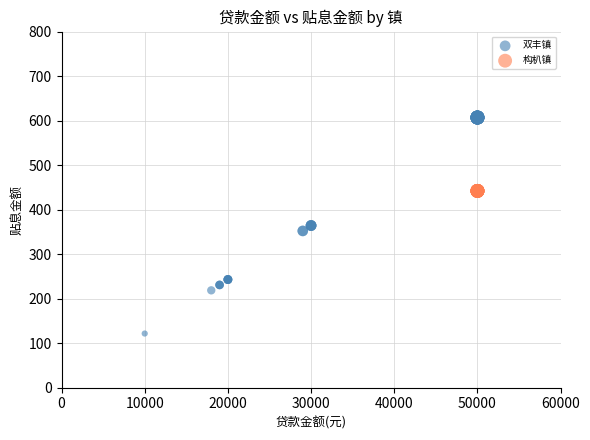

Which series contains the lowest Y value?

双丰镇